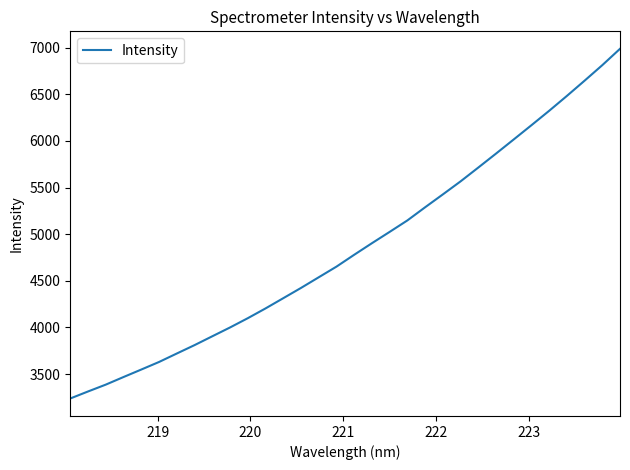

What is the minimum value shown in the chart?

3238.4